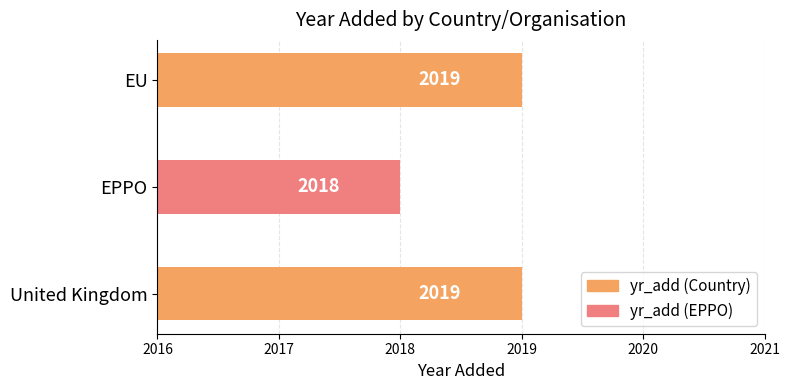

What is the greatest value displayed?

2019